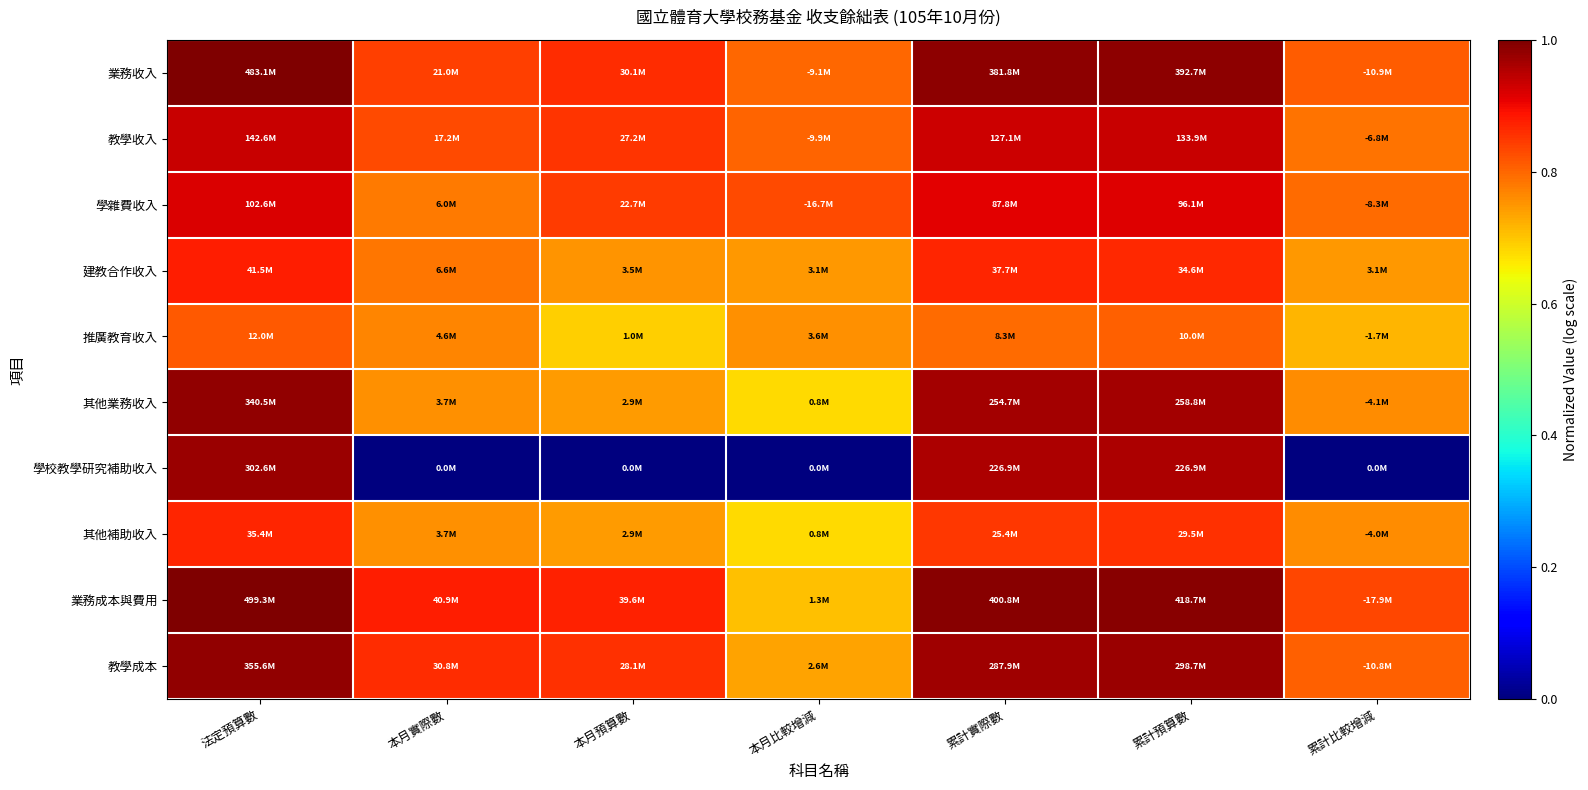

Count the number of data series in this chart.

10